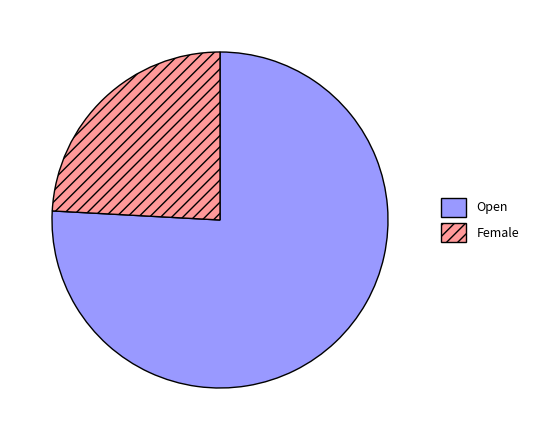

Combined, do Open and Female account for over 50%?

Yes